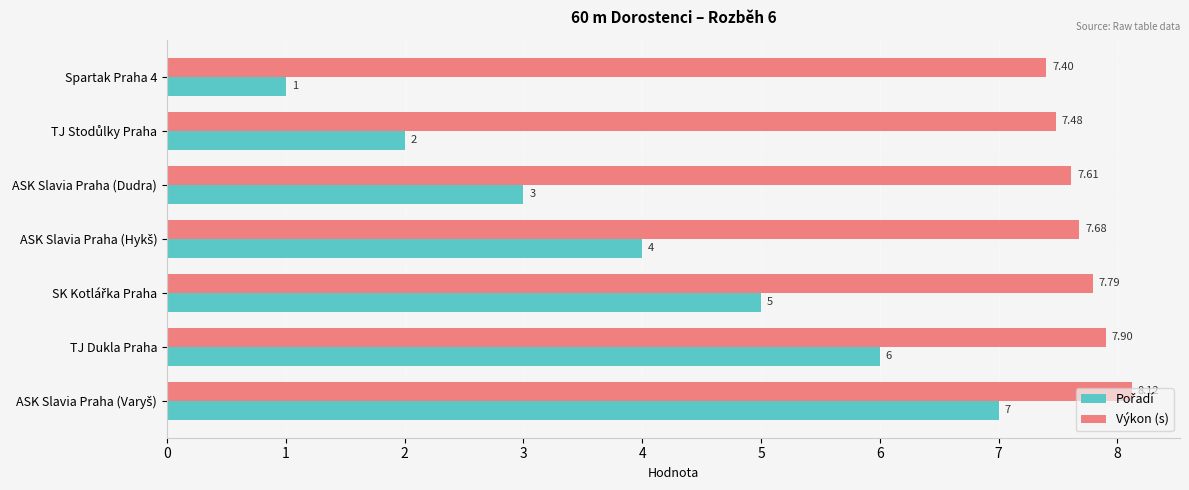

What is the average value of the Výkon (s) series?

7.7